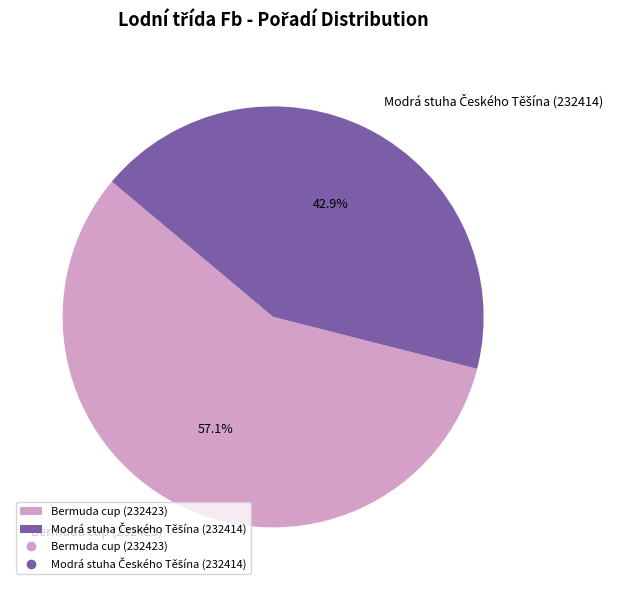

What is the largest slice in the pie chart?

Bermuda cup (232423)